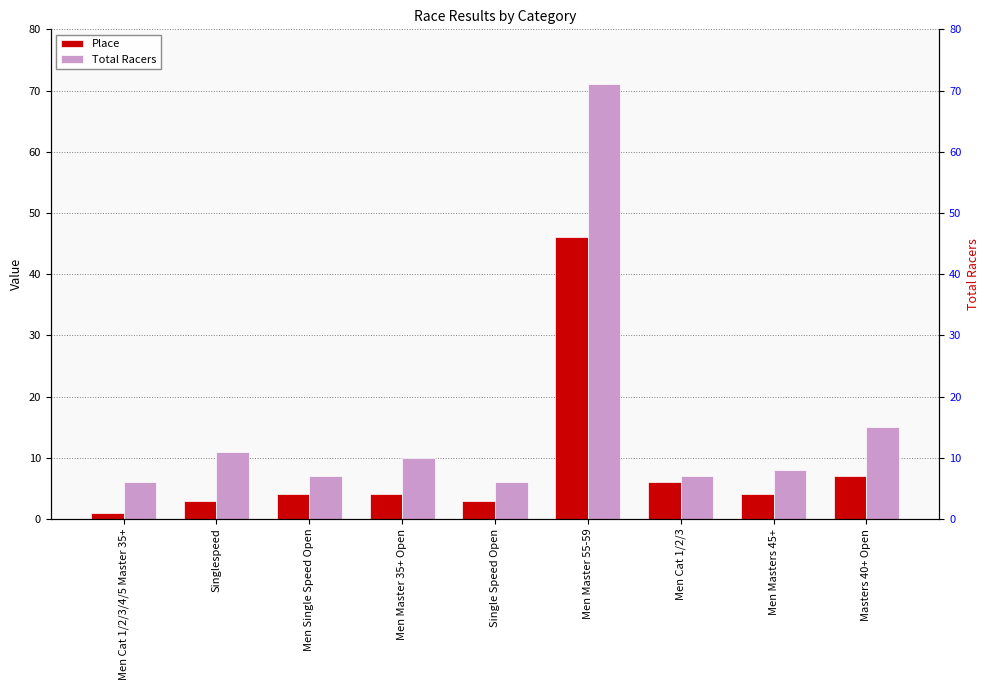

List the series in order of their overall mean, lowest first.

Place, Total Racers